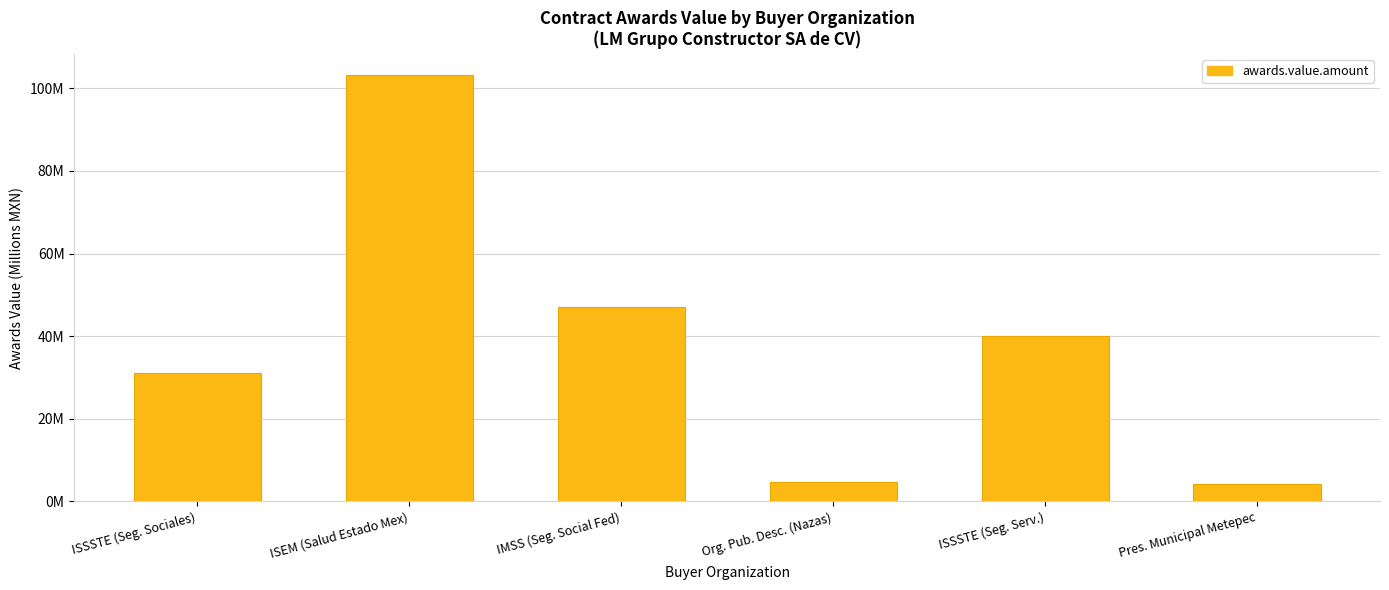

What is the minimum value shown in the chart?

4.3